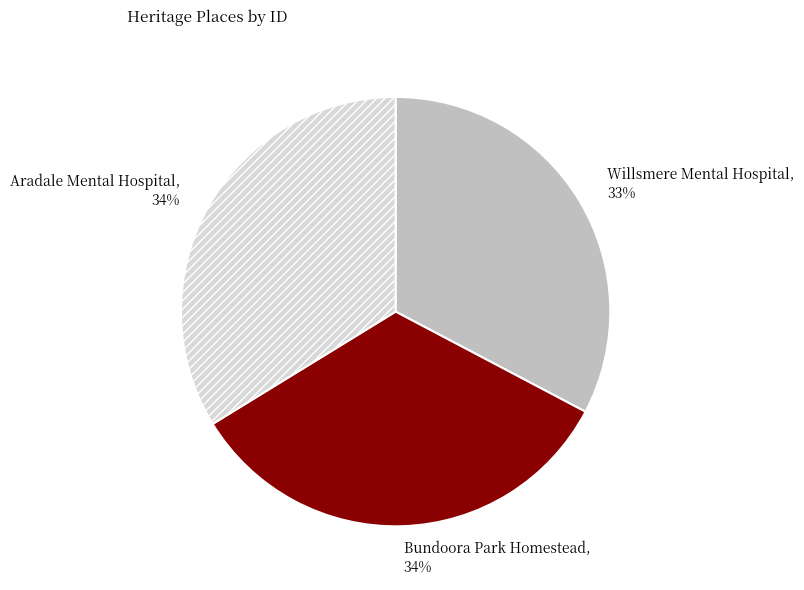

Does any single category account for the majority?

No